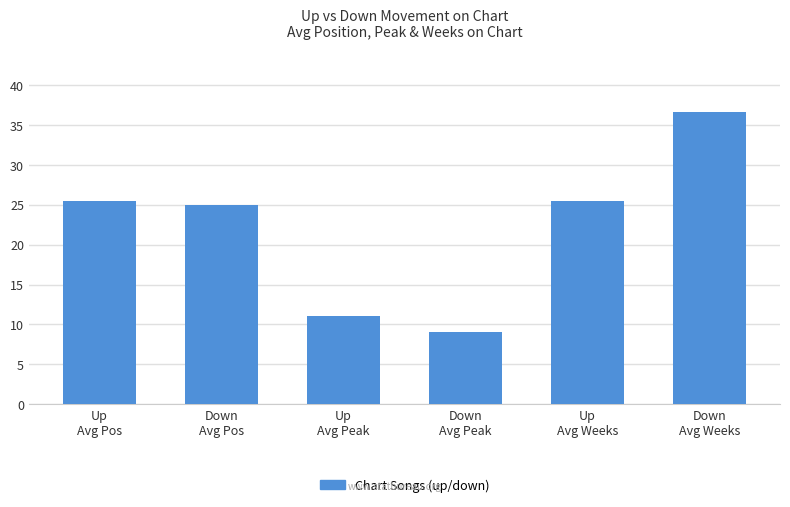

What is the sum of all values?

132.8